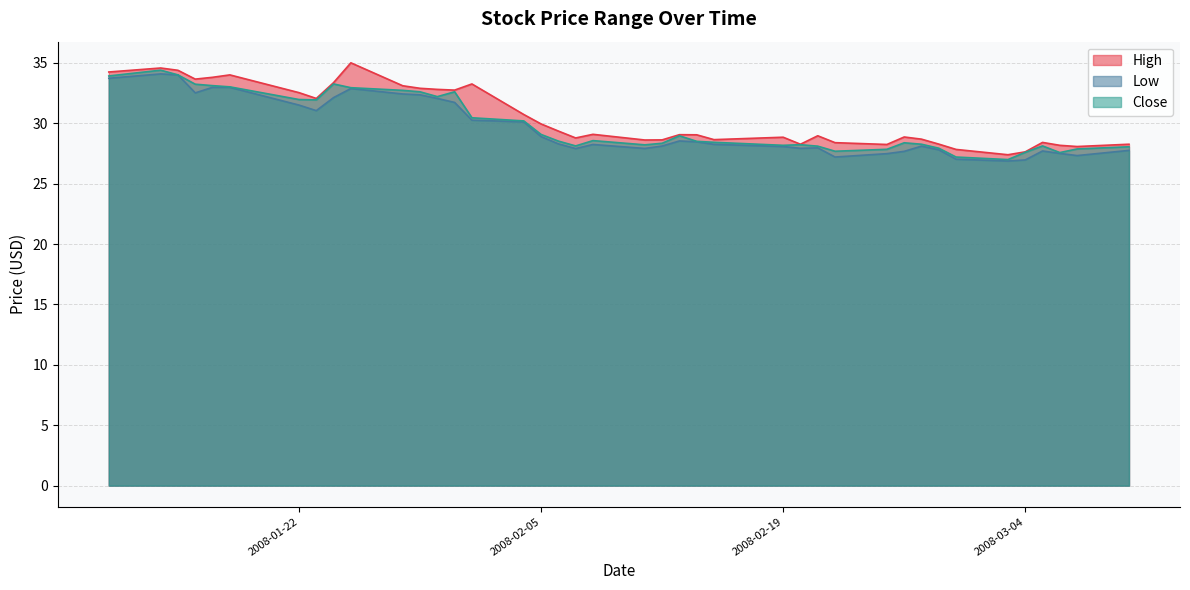

Read the High value at 2008-02-12.

28.6